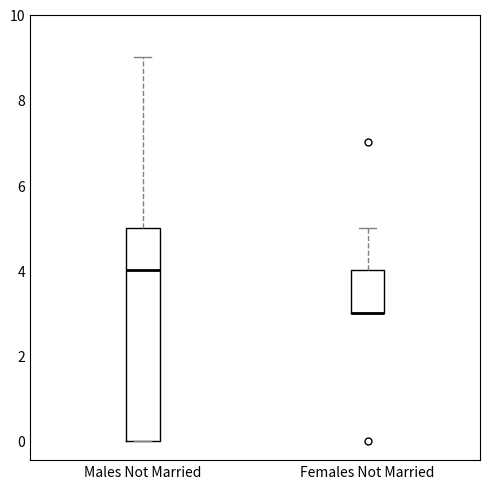

Where is the upper edge of the box for Females Not Married on the y-axis? The values are not printed on the chart, so give them approximately, as read against the axis.

4